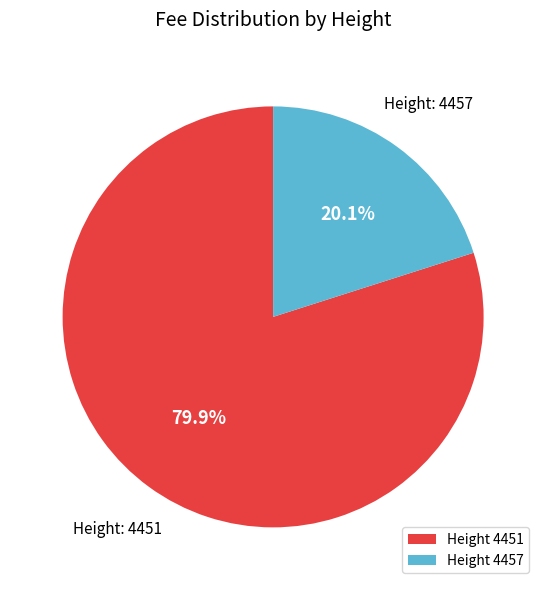

Rank the categories by value from highest to lowest.

Height 4451, Height 4457